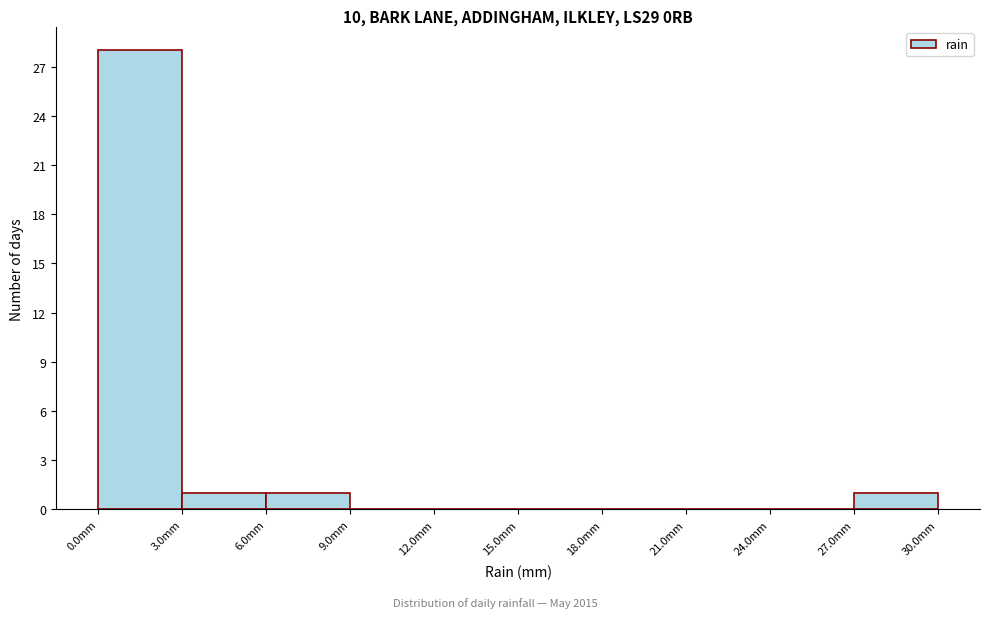

How tall is the bar that spans 0 to 3 on the x-axis? The values are not printed on the chart, so give them approximately, as read against the axis.

28